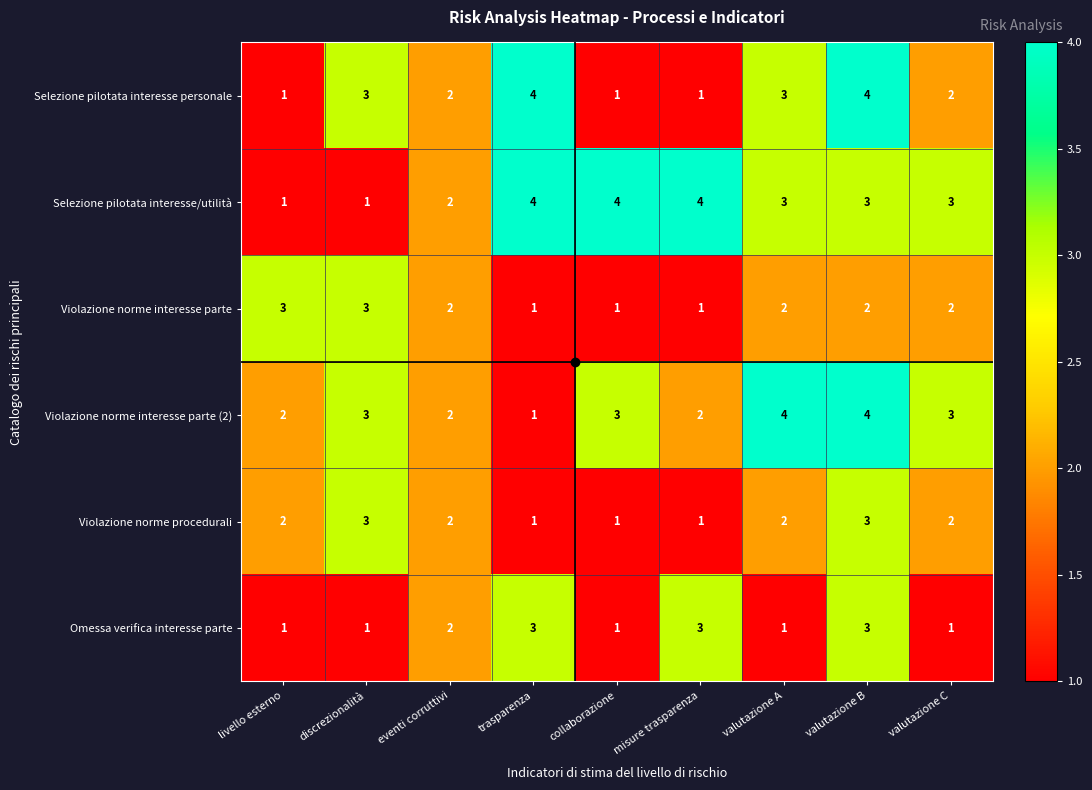

What is the difference between the highest and lowest values at misure trasparenza?

3